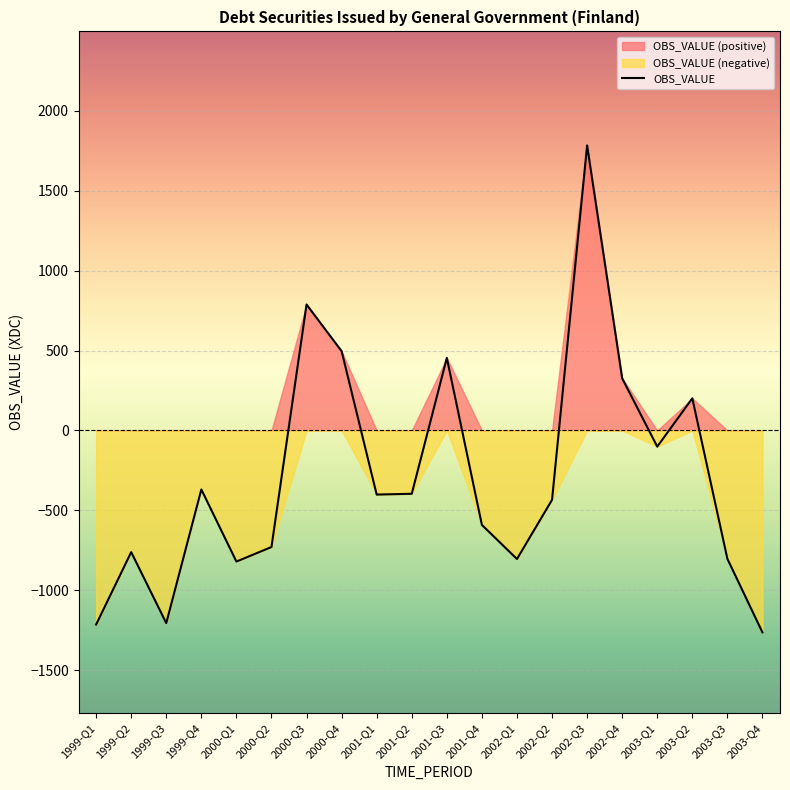

At which category does the chart reach its peak across all series?

2002-Q3